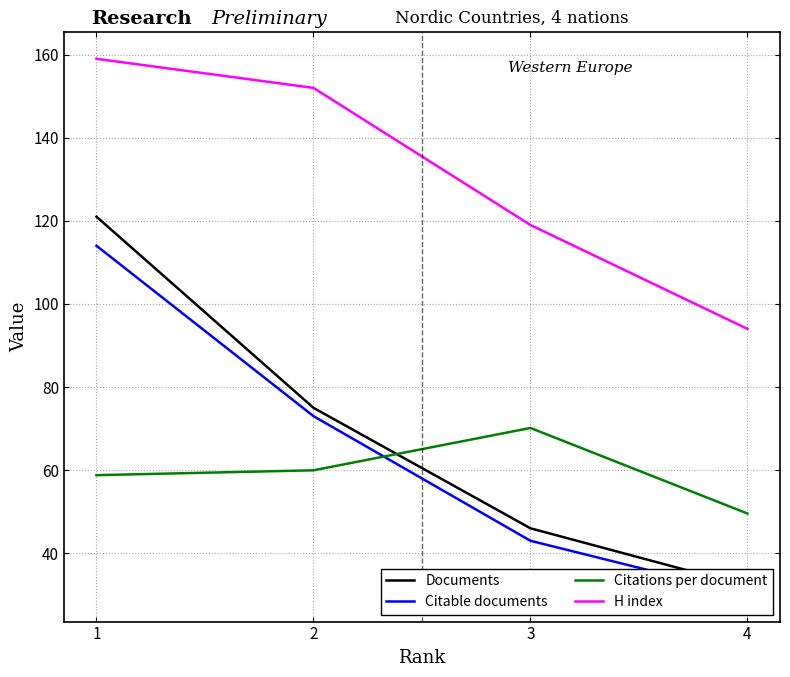

What is the minimum value shown in the chart?

30.0